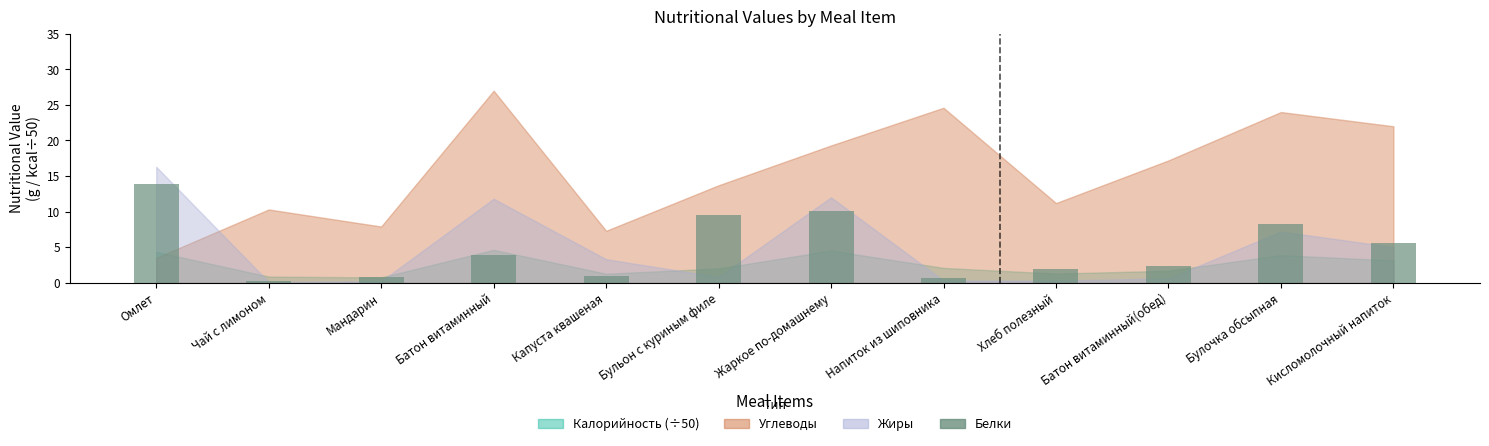

The chart shows a value of 0.7 at Напиток из шиповника. True or false?

True